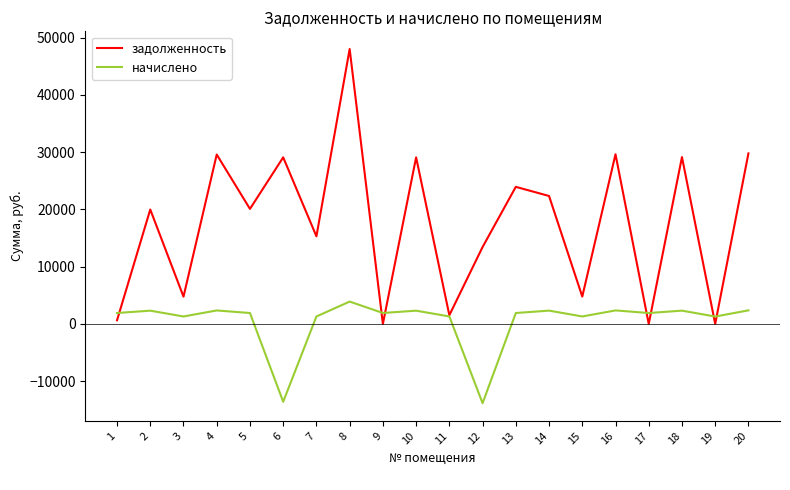

Which series has the largest total across all categories?

задолженность